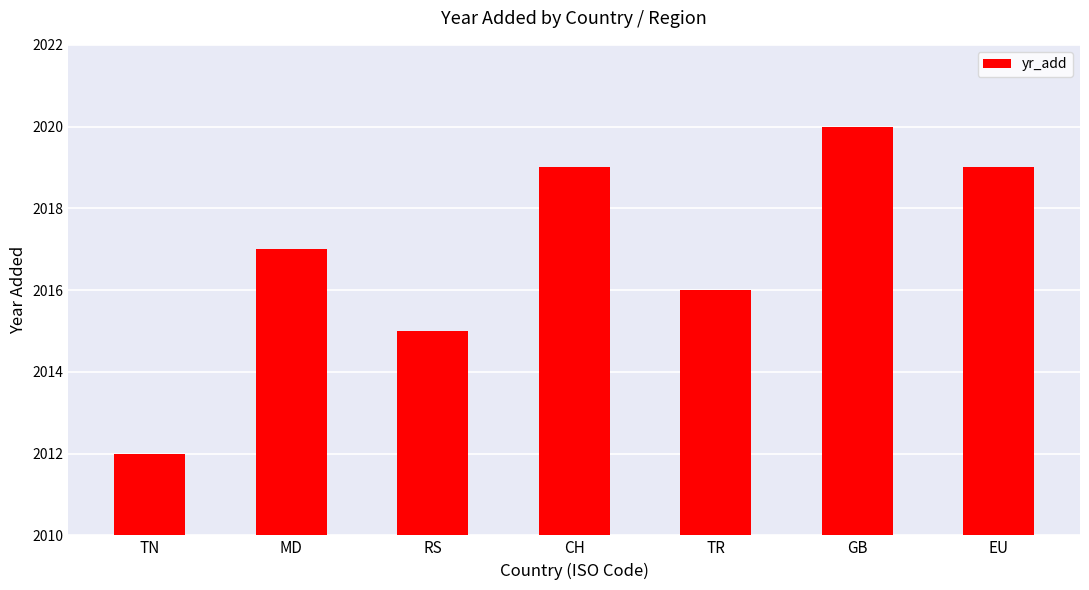

Reading right to left, list all the values displayed in this chart.

EU=2019	GB=2020	TR=2016	CH=2019	RS=2015	MD=2017	TN=2012